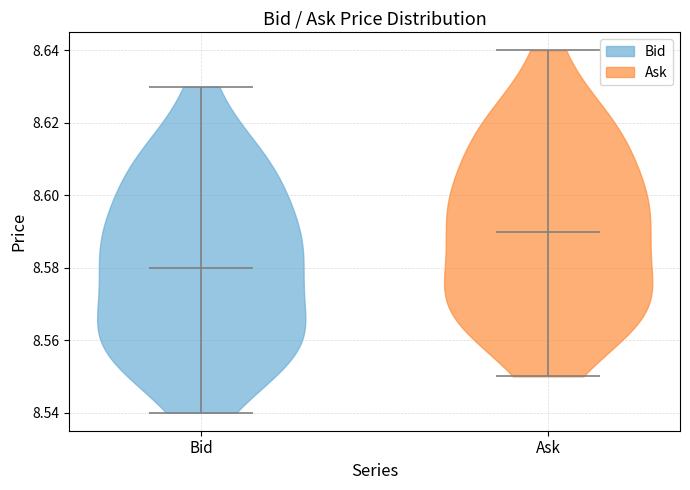

Reading left to right, read every violin against the y-axis: where its median line is, and the lowest and highest points it reaches. The values are not printed on the chart, so give them approximately, as read against the axis.

Bid: median line 8.58, lowest point 8.54, highest point 8.63
Ask: median line 8.59, lowest point 8.55, highest point 8.64